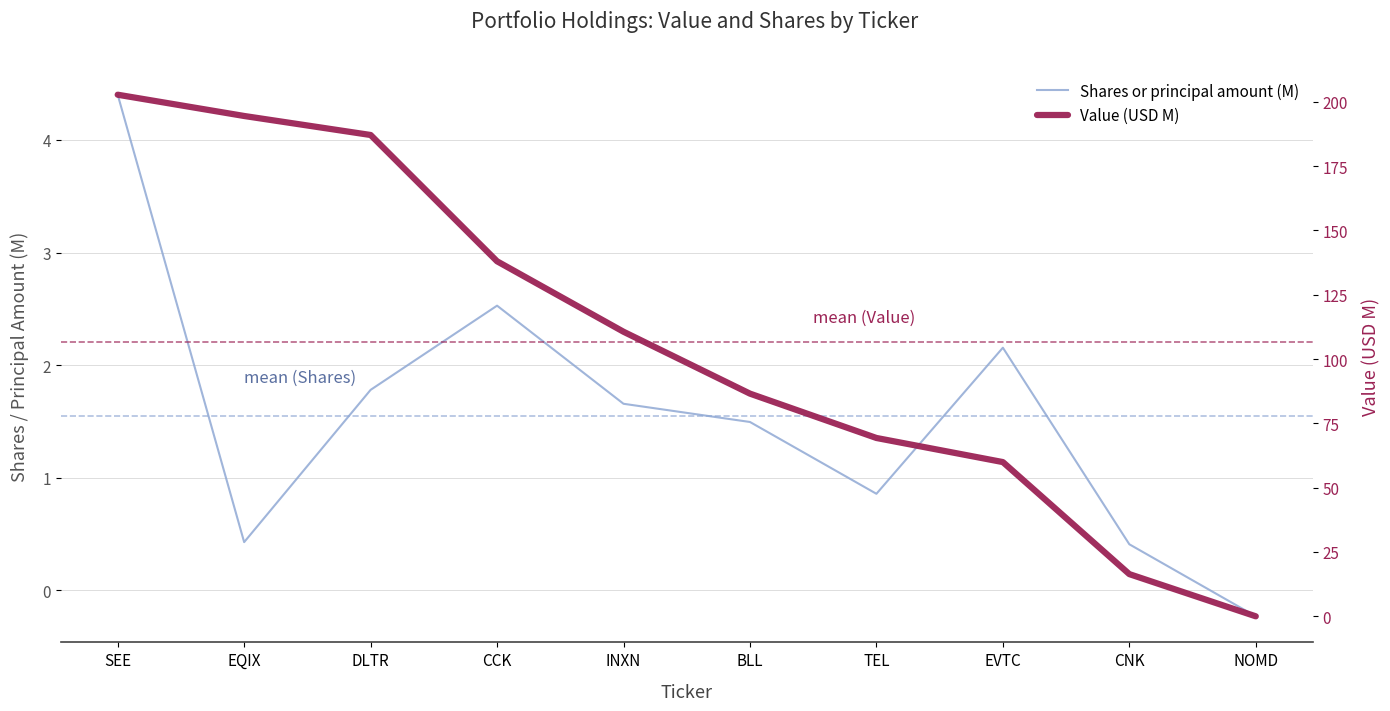

True or false: Value (USD M) and Shares or principal amount (M) cross at least once.

False